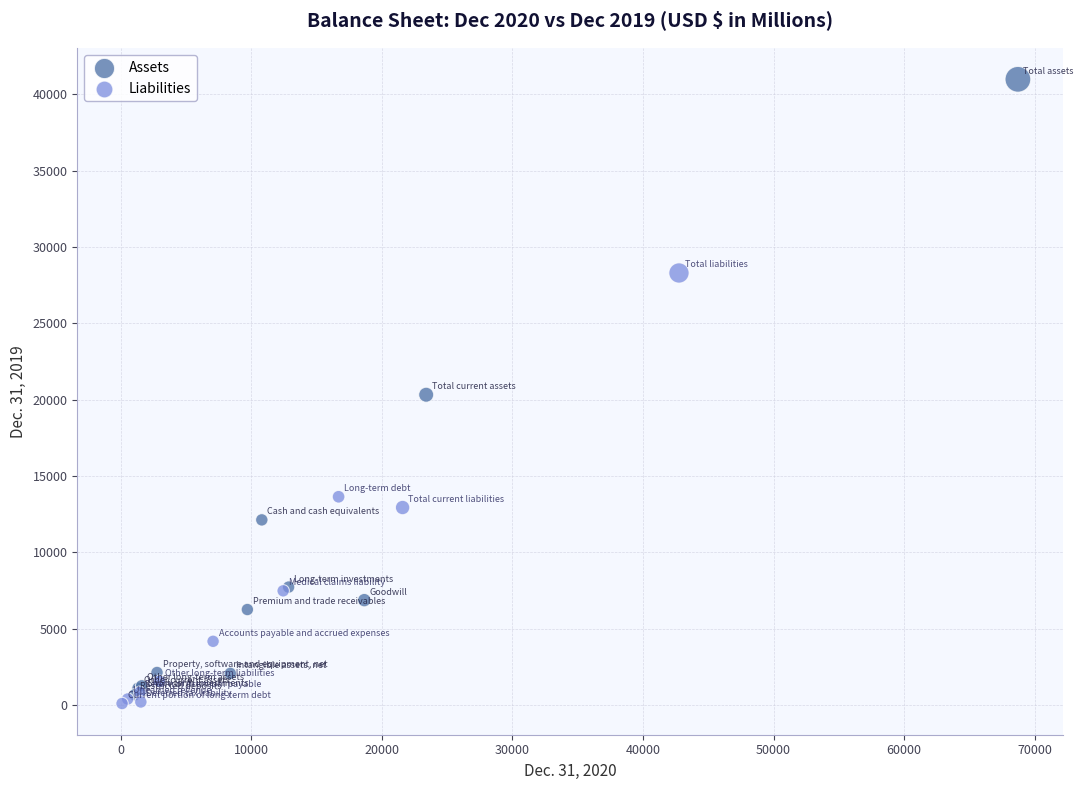

Which series reaches the maximum Y coordinate?

Assets